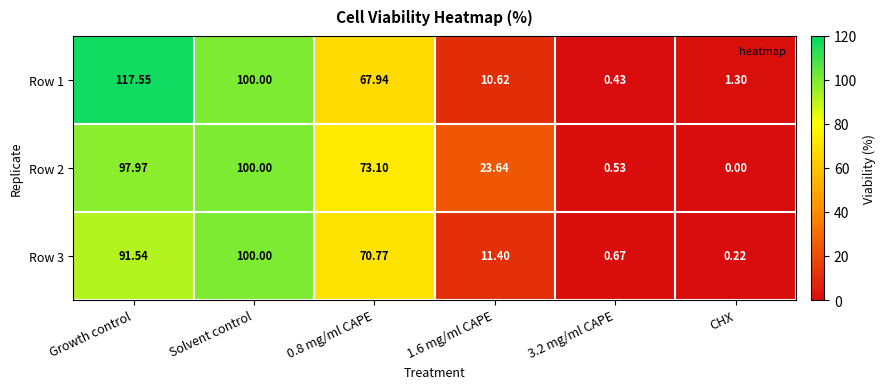

Rank the series at 1.6 mg/ml CAPE from highest to lowest value.

Row 2, Row 3, Row 1